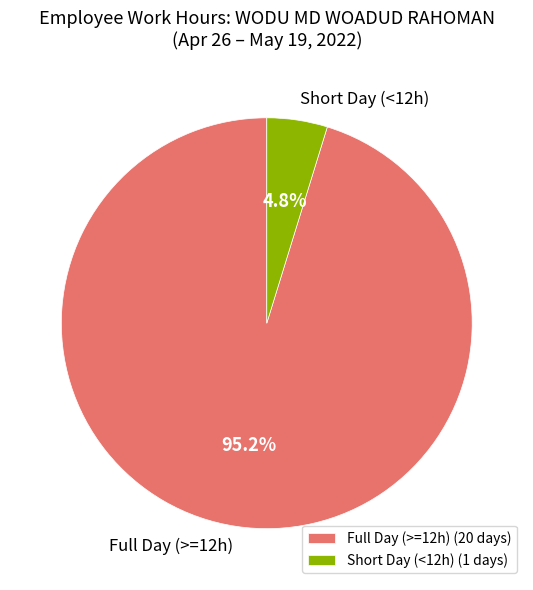

Between Short Day (<12h) and Full Day (>=12h), which is larger?

Full Day (>=12h)